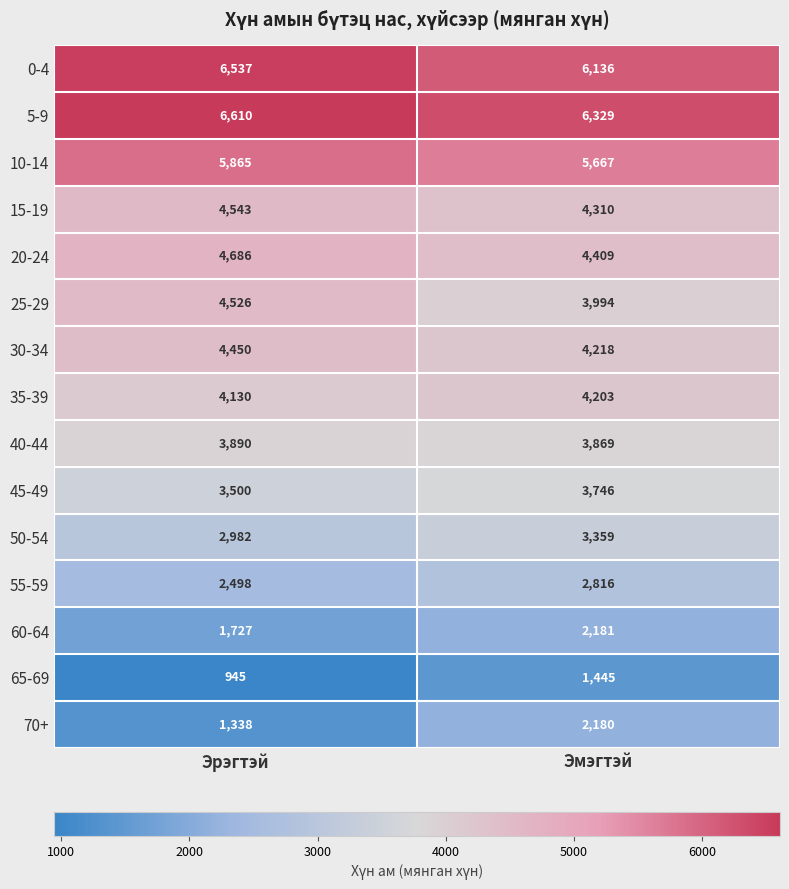

True or false: 10-14 has a value of 2801 at Эмэгтэй.

False